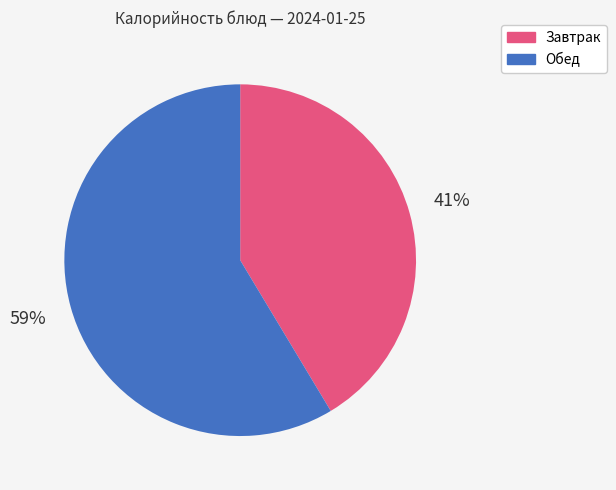

To the nearest percent, what is the average slice percentage?

50%